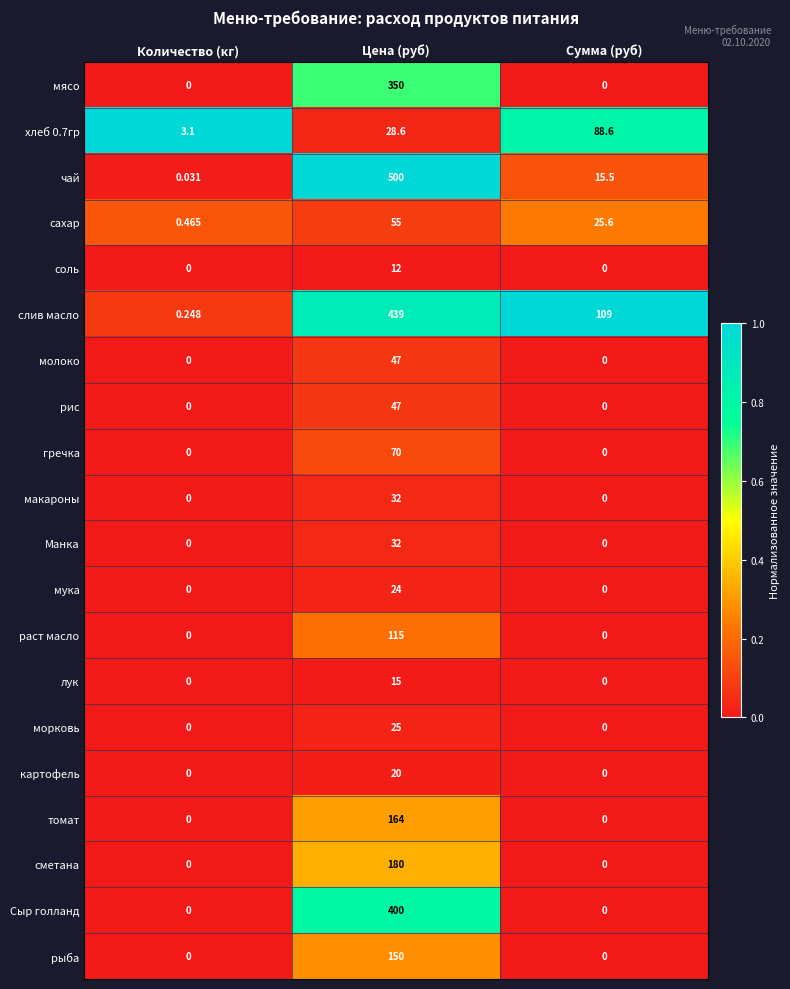

How many positive values does the гречка series have?

1